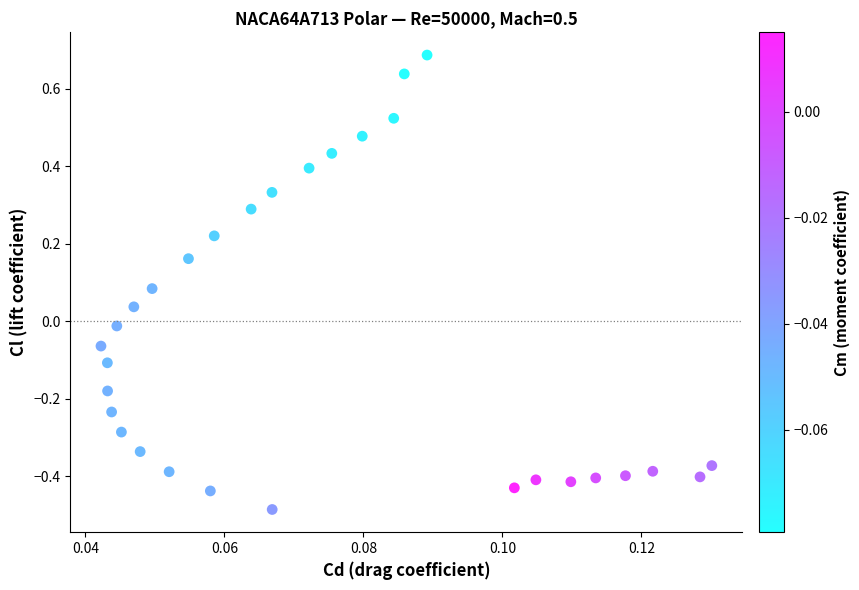

What is the range of Y values (max minus min)?

1.2